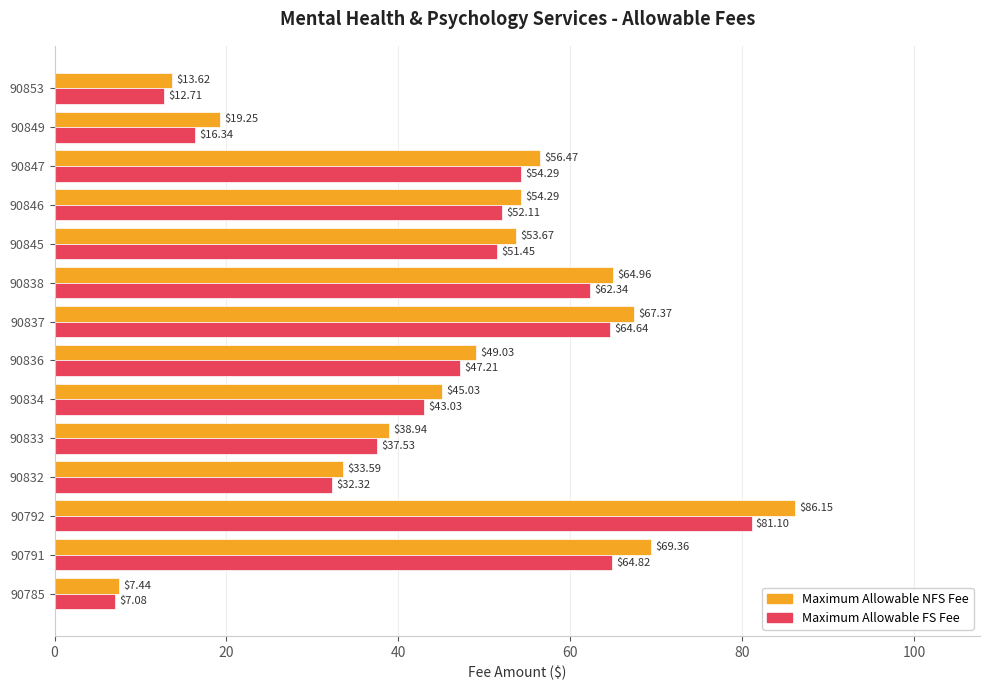

Is the value of Maximum Allowable FS Fee at 90853 greater than the value of Maximum Allowable NFS Fee at 90847?

No